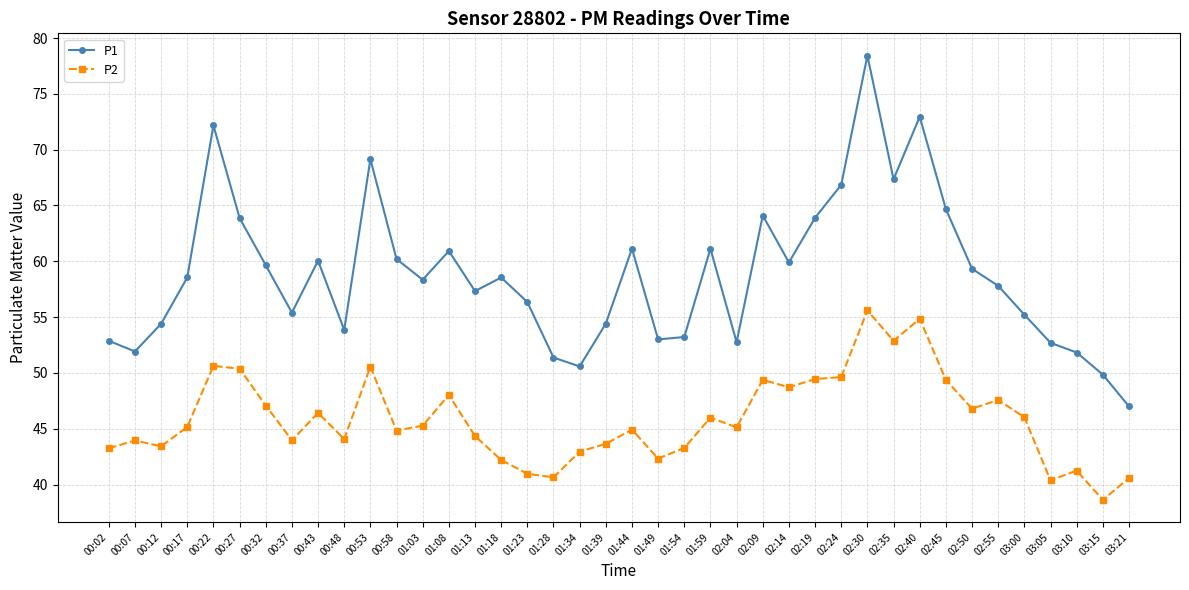

How many lines are shown in the chart?

2